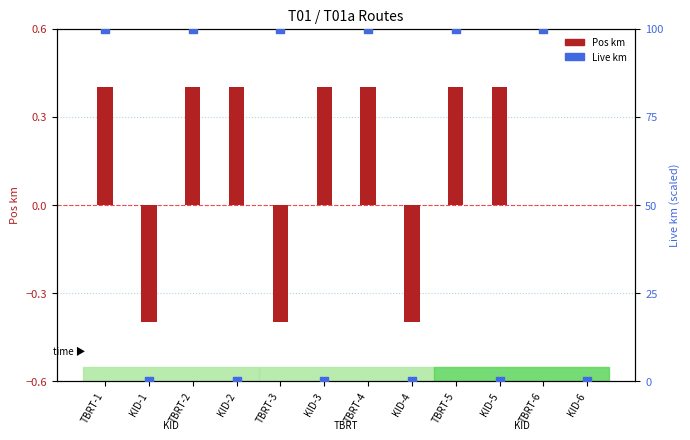

Is the value of Live km at KID-3 greater than the value of Pos km at KID-4?

Yes